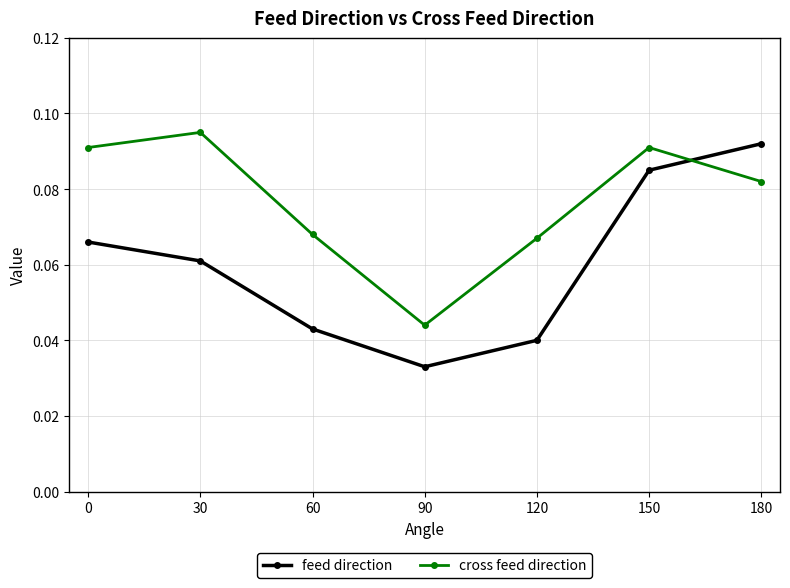

What is the sum of all feed direction values?

0.4